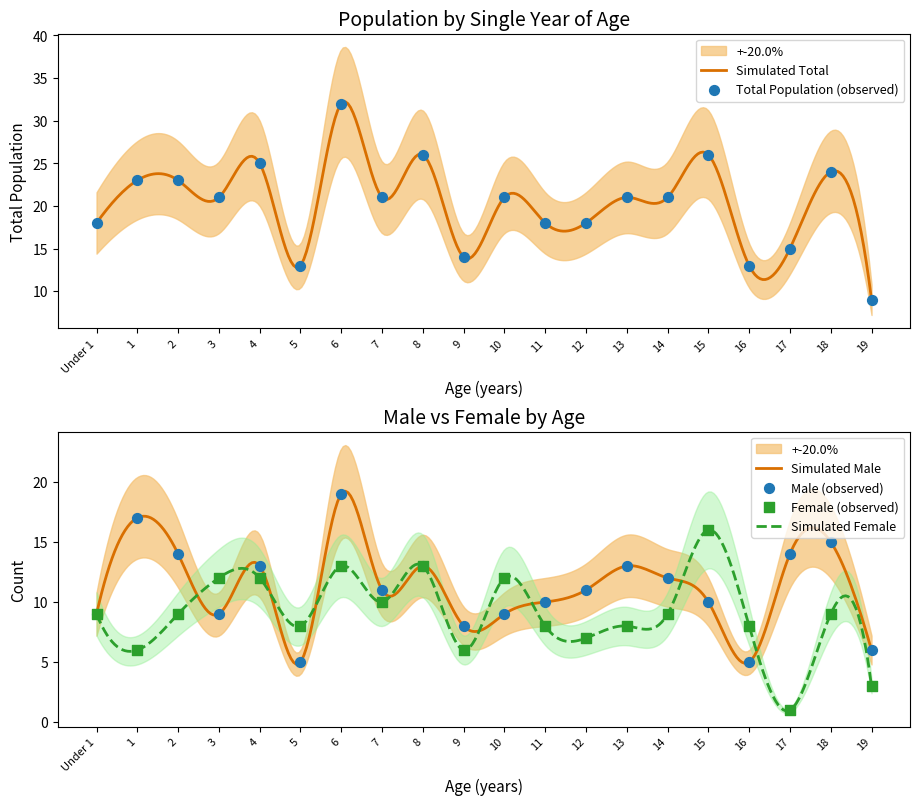

Which series has the largest total across all categories?

Total